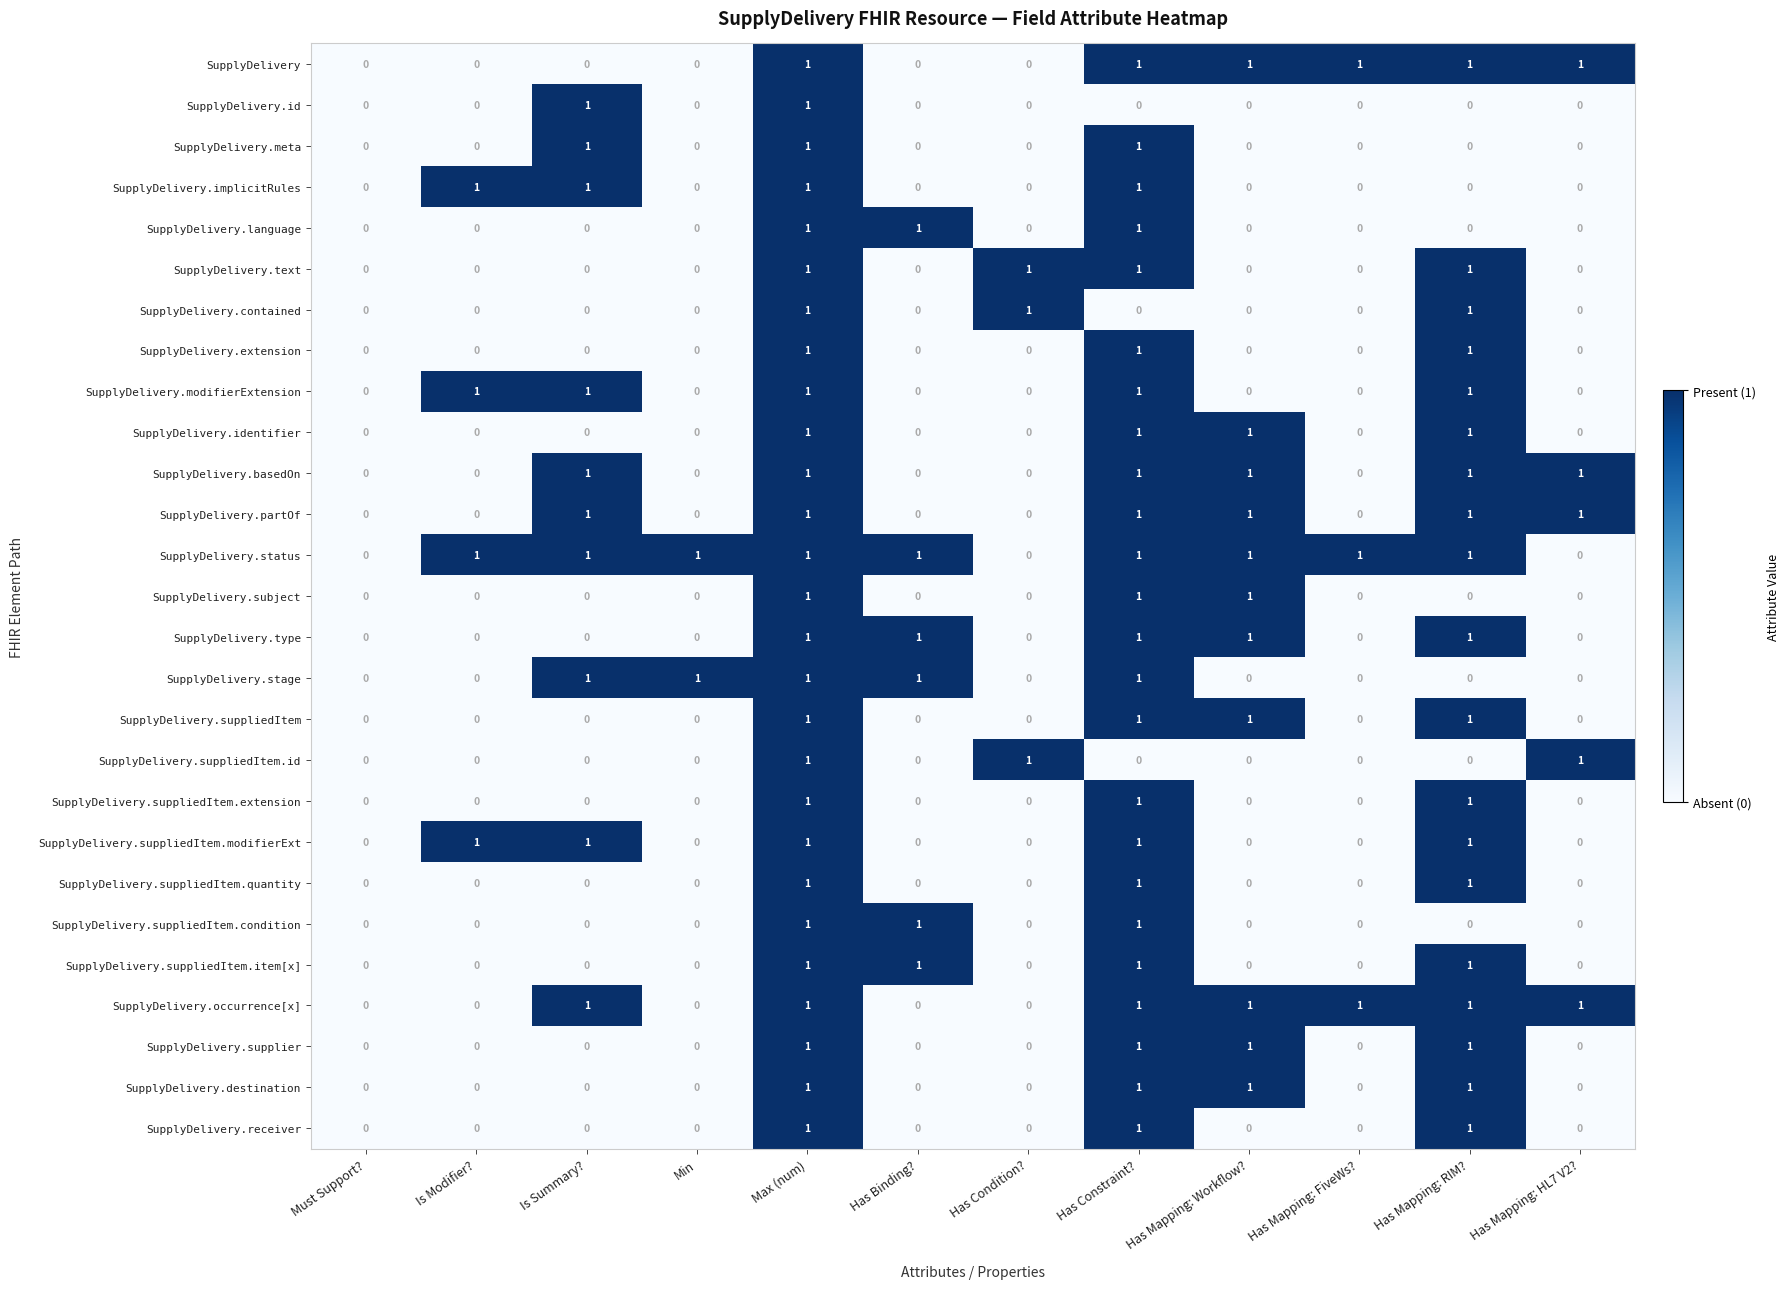

Which series has the largest total across all categories?

SupplyDelivery.status